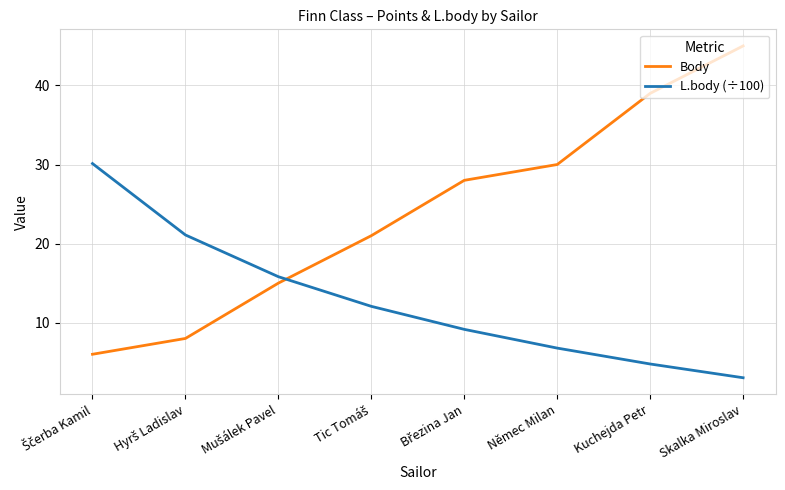

How many times do Body and L.body (÷100) cross each other?

1